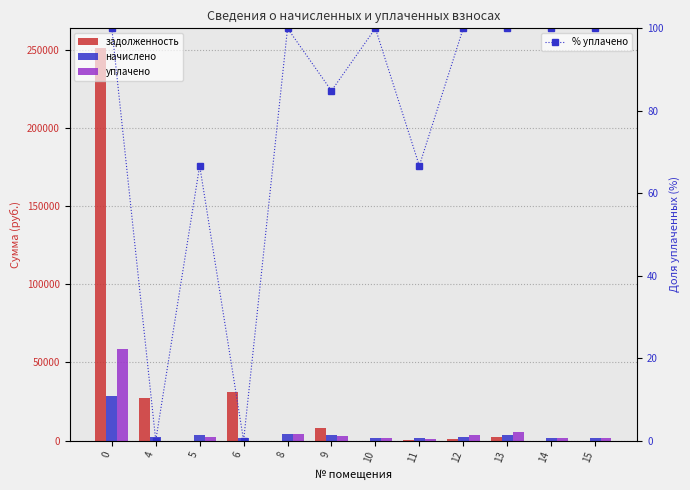

True or false: уплачено has a value of 4899.1 at 12.

False